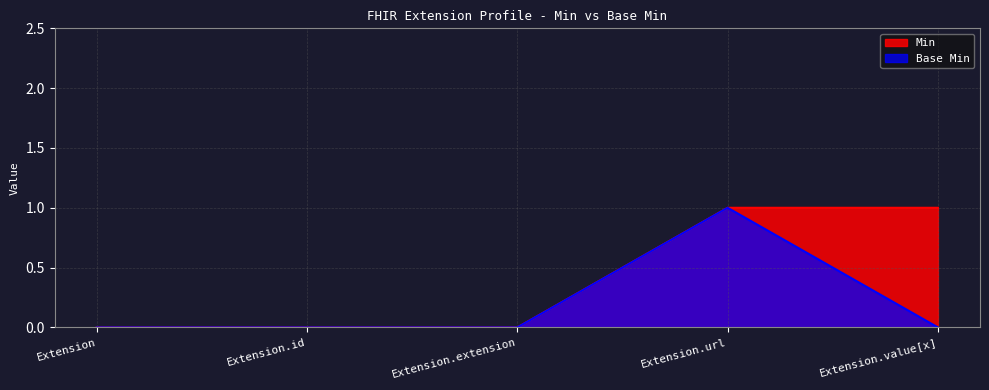

What are all the series names shown in the legend?

Min, Base Min